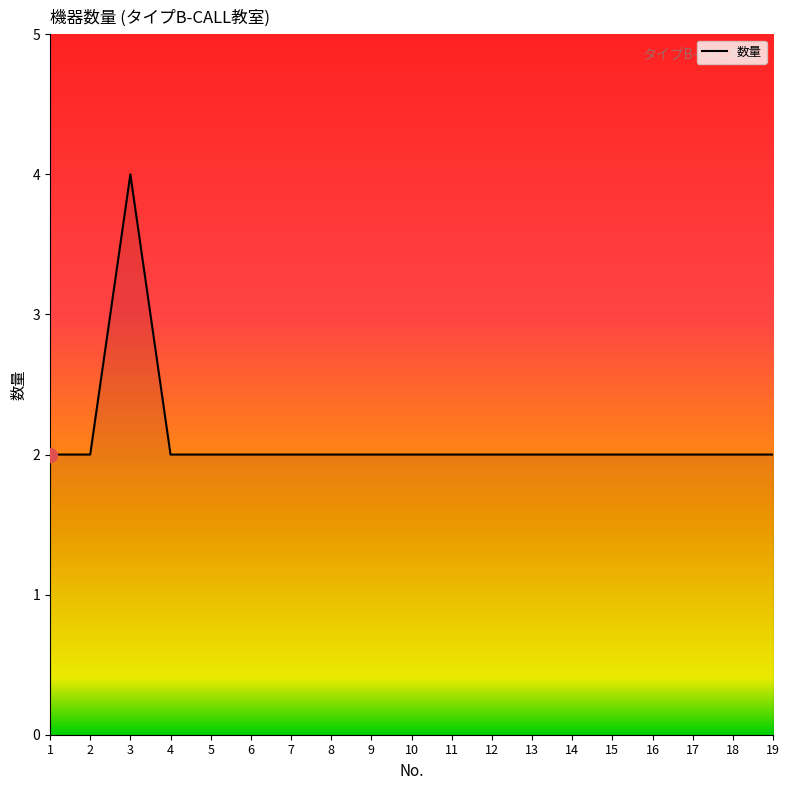

The chart shows a value of 2 at 1. True or false?

True